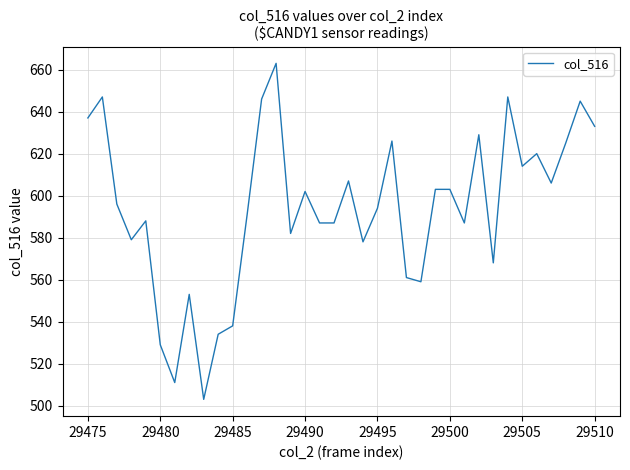

What is the smallest value displayed?

503